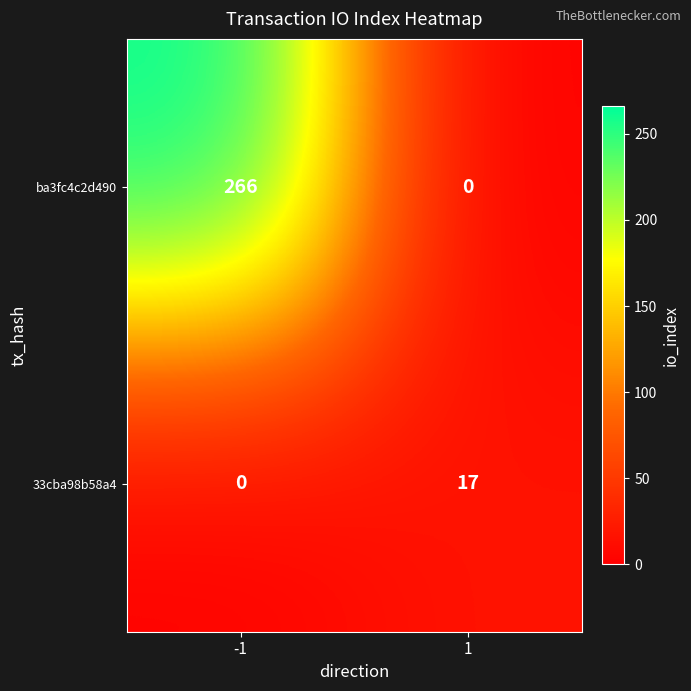

Is it true that 33cba98b58a4 equals 7 at -1?

False